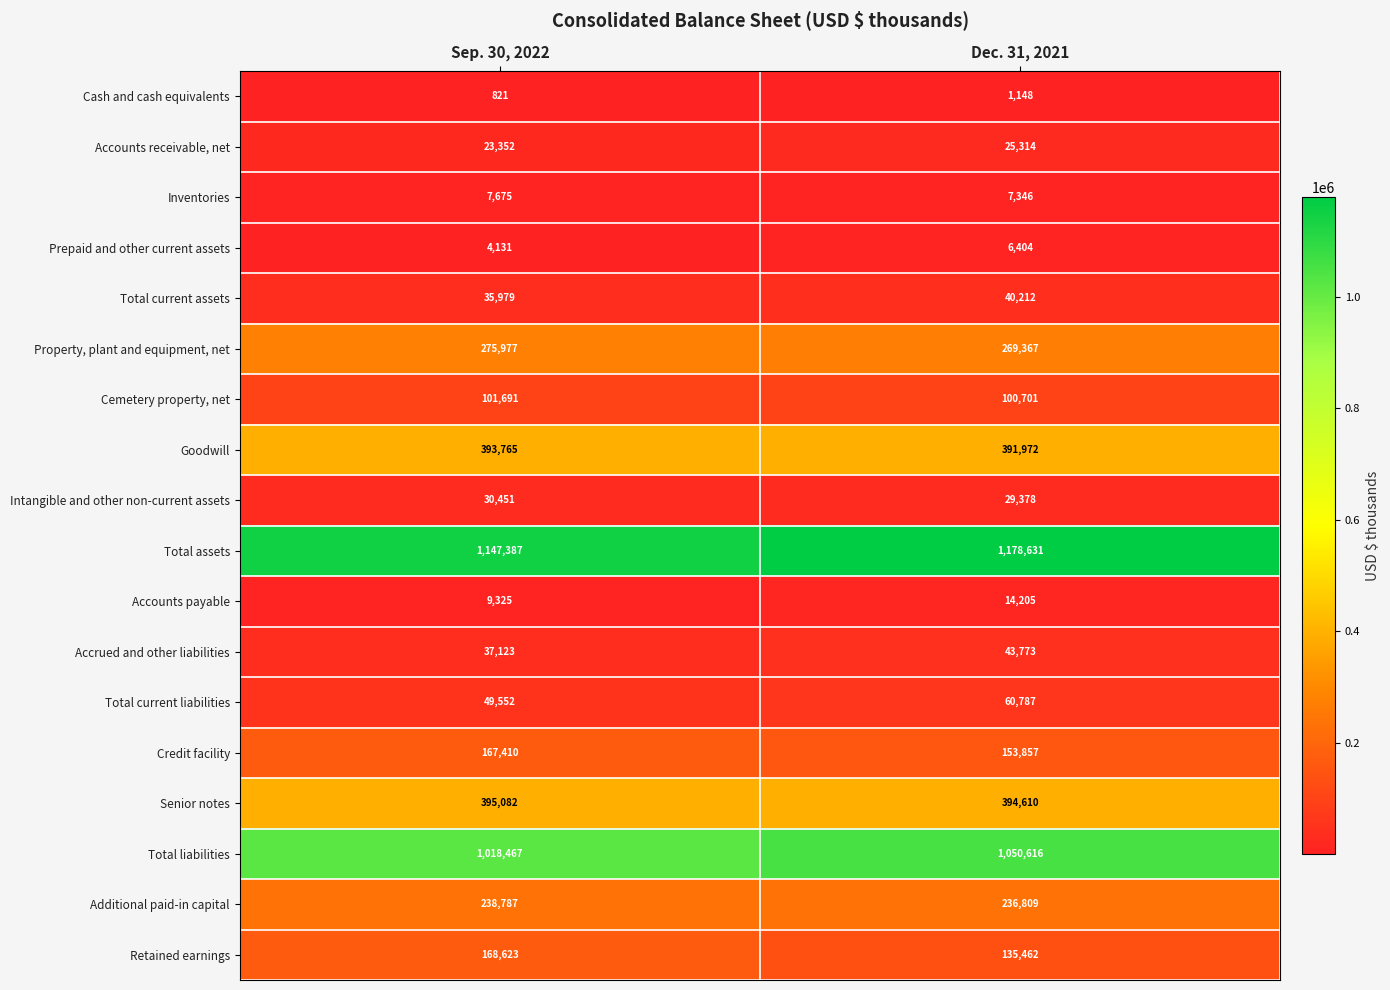

What is the difference between the Senior notes values at Sep. 30, 2022 and Dec. 31, 2021?

472